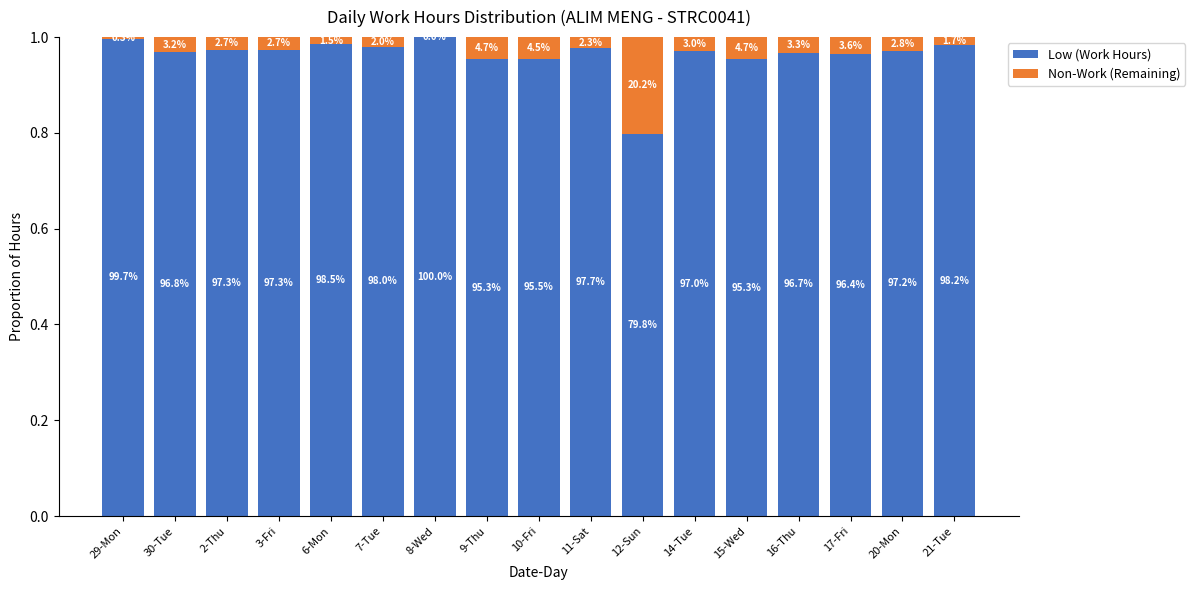

True or false: Non-Work (Remaining) has a value of 0.1 at 12-Sun.

False